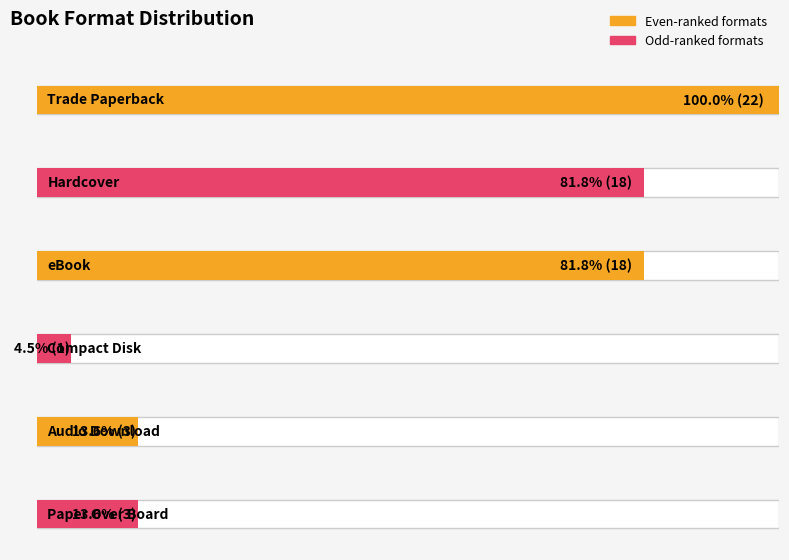

List the labels in order of value, smallest first.

Compact Disk, Audio Download, Paper Over Board, Hardcover, eBook, Trade Paperback